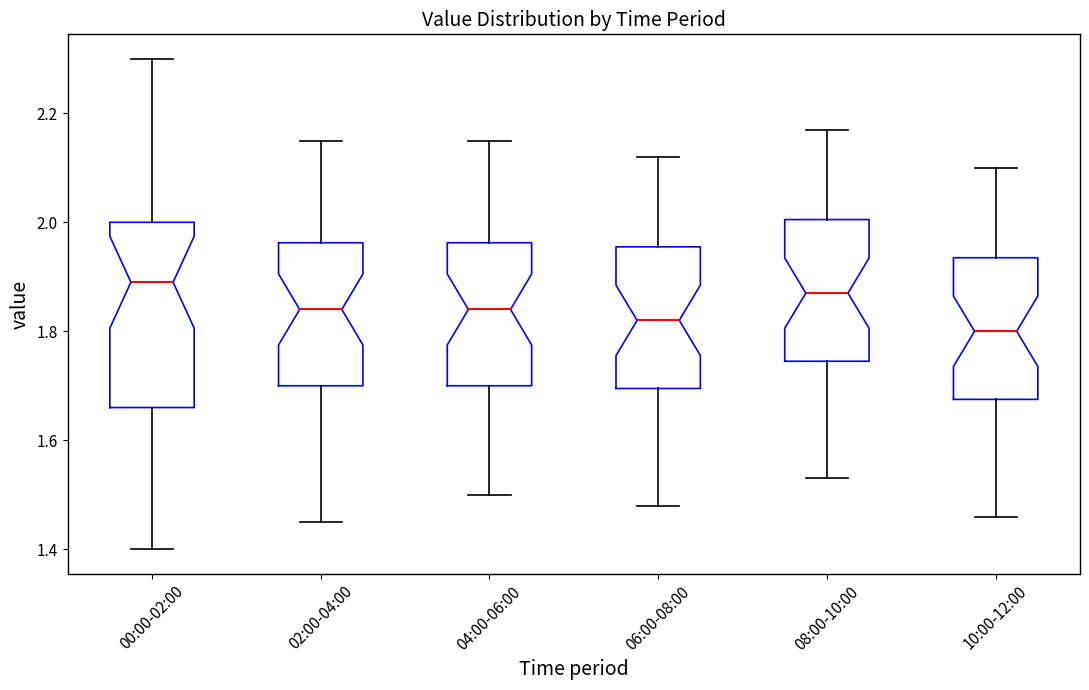

Which box is the tallest, from its lower edge to its upper edge?

00:00-02:00